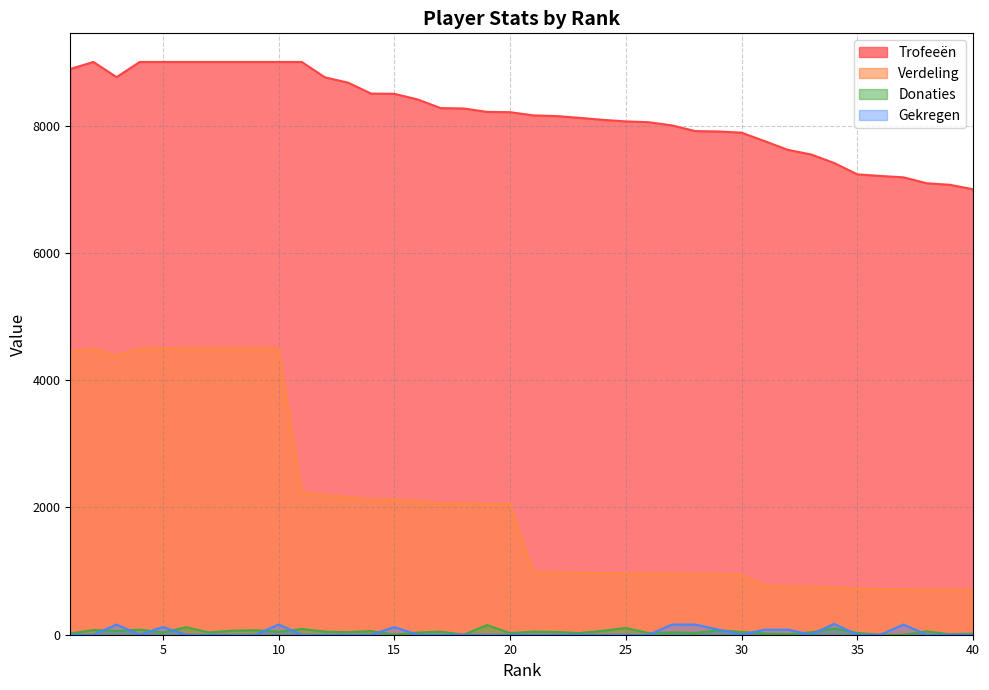

What value does the Verdeling series have at 33, to the nearest 50?

750